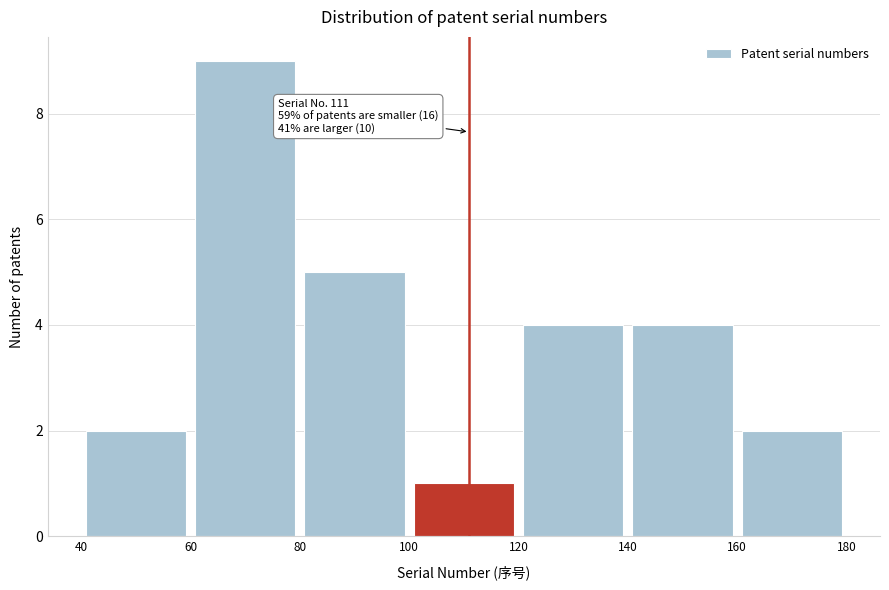

Over which range of the x-axis is the bar tallest?

60 to 80